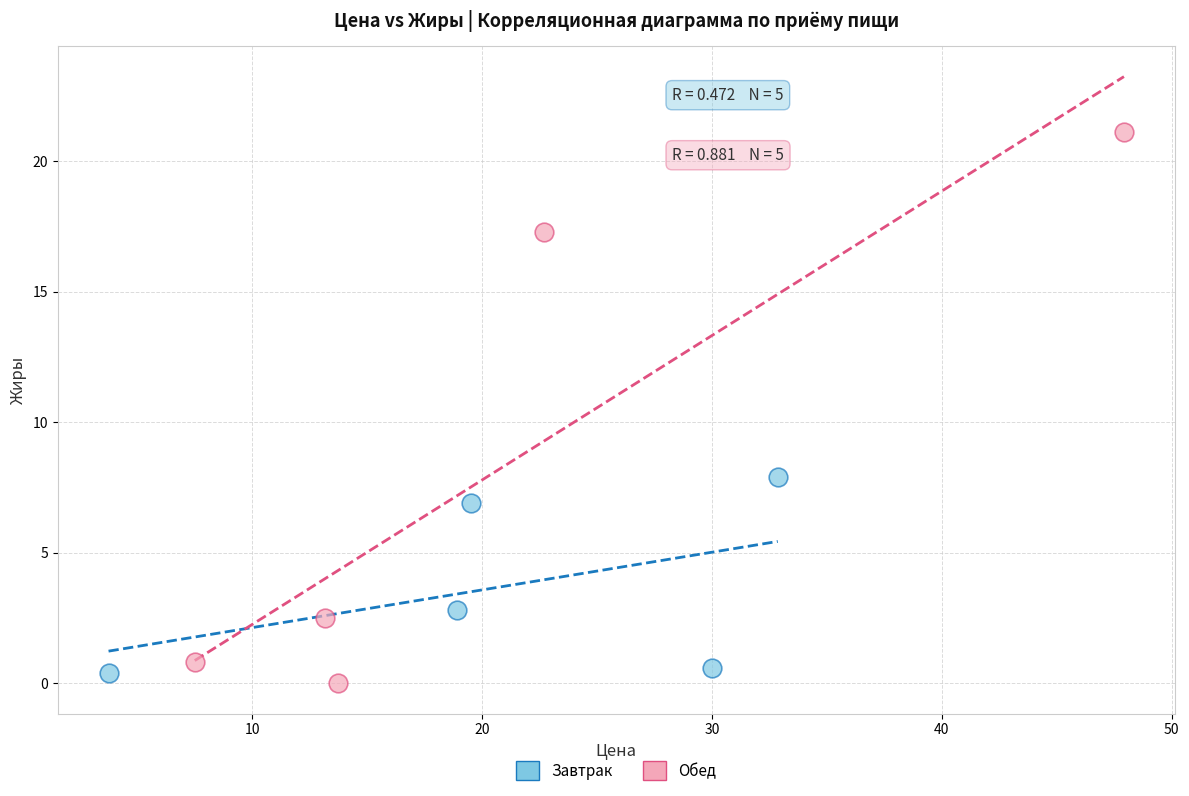

Which series reaches the maximum Y coordinate?

Обед